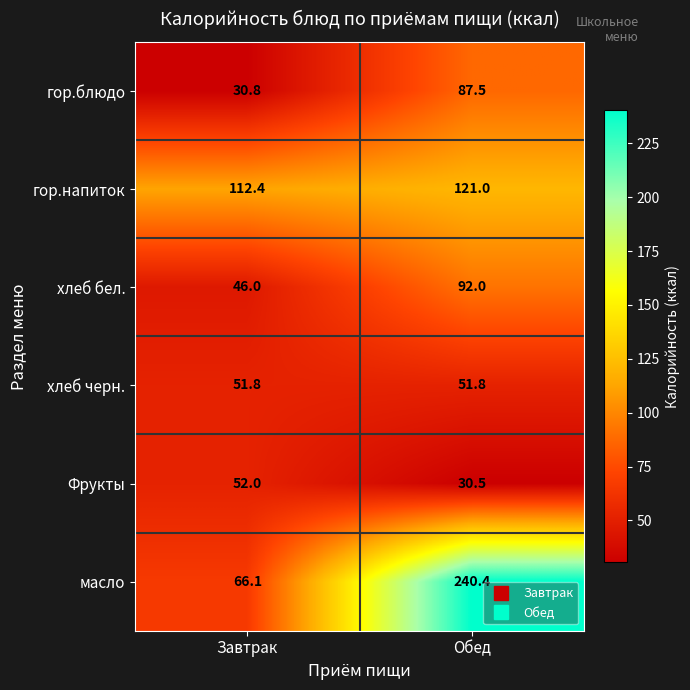

Which label corresponds to the smallest value in the chart?

Обед